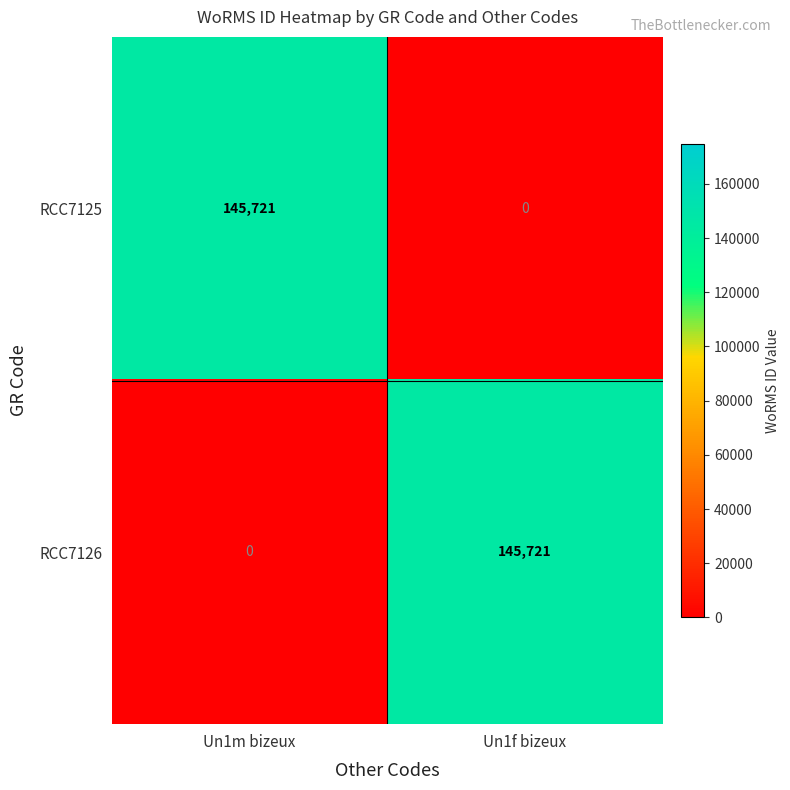

How many values in the RCC7126 series are below 145721?

1